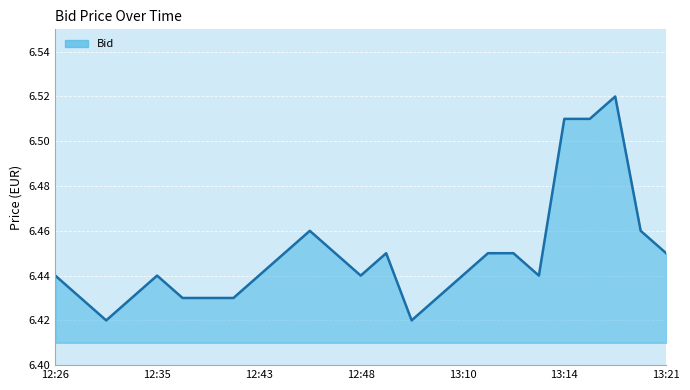

List the labels in order of value, smallest first.

12:32, 13:01, 12:27, 12:33, 12:39, 12:40, 12:41, 13:02, 12:26, 12:35, 12:43, 12:48, 13:10, 13:13, 12:44, 12:47, 13:00, 13:11, 13:12, 13:21, 12:46, 13:19, 13:14, 13:16, 13:17